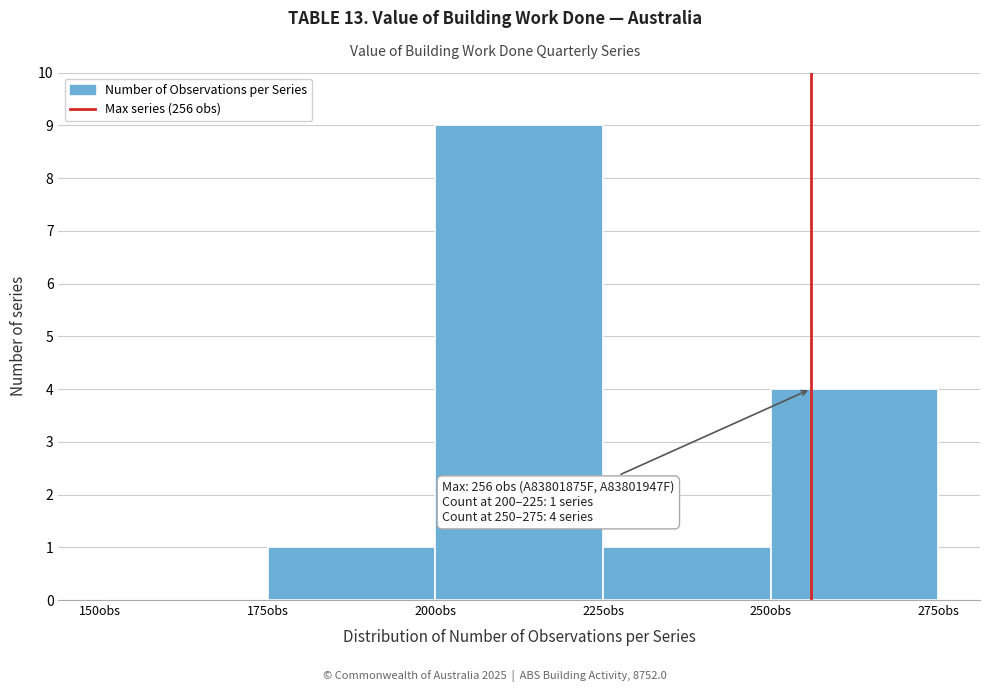

Over which range of the x-axis is the bar tallest?

200 to 225